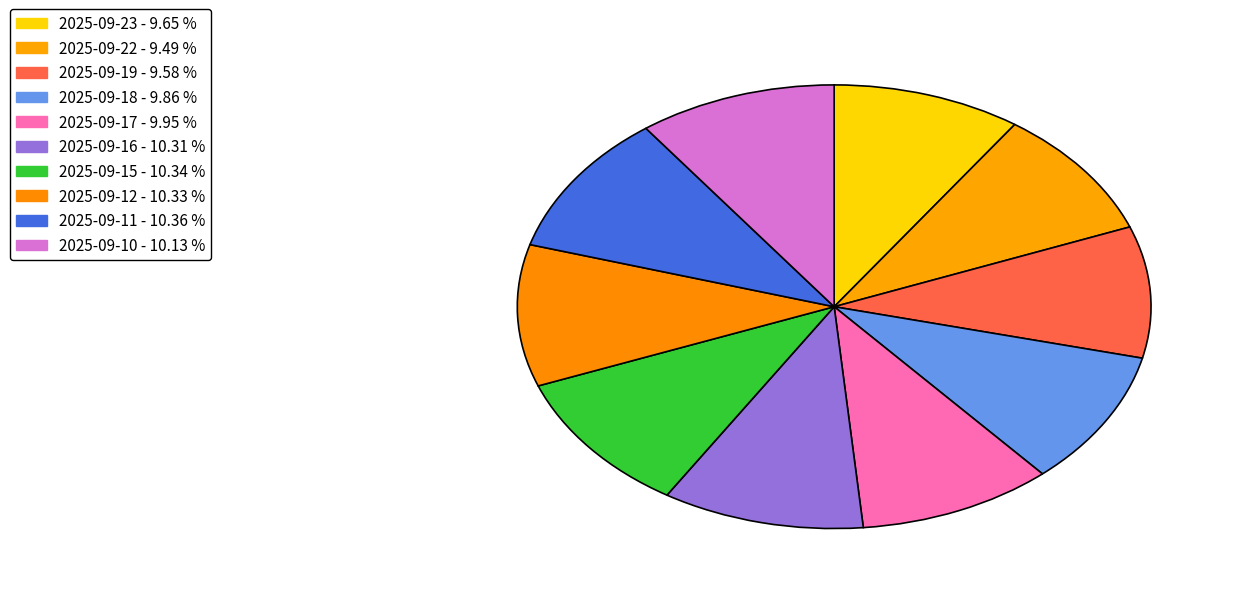

Rank the categories by value from highest to lowest.

2025-09-11, 2025-09-15, 2025-09-12, 2025-09-16, 2025-09-10, 2025-09-17, 2025-09-18, 2025-09-23, 2025-09-19, 2025-09-22